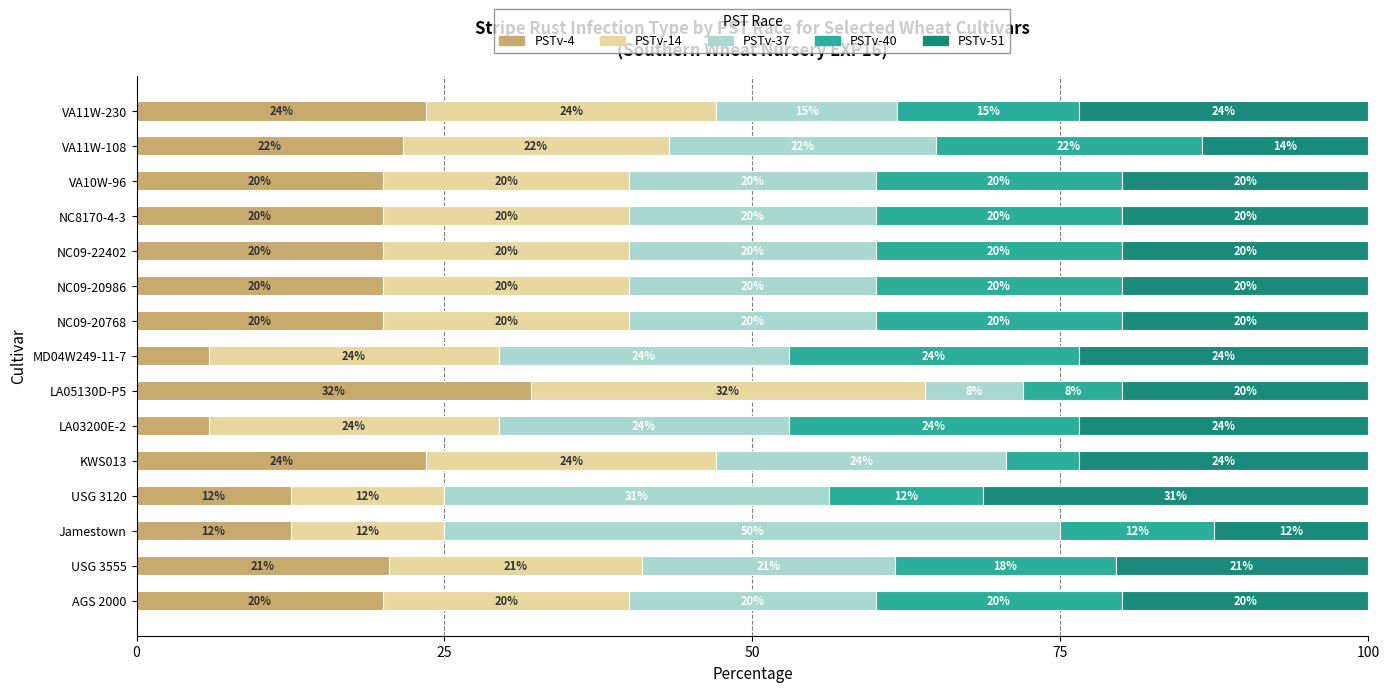

What is the maximum value for PSTv-4?

32.0